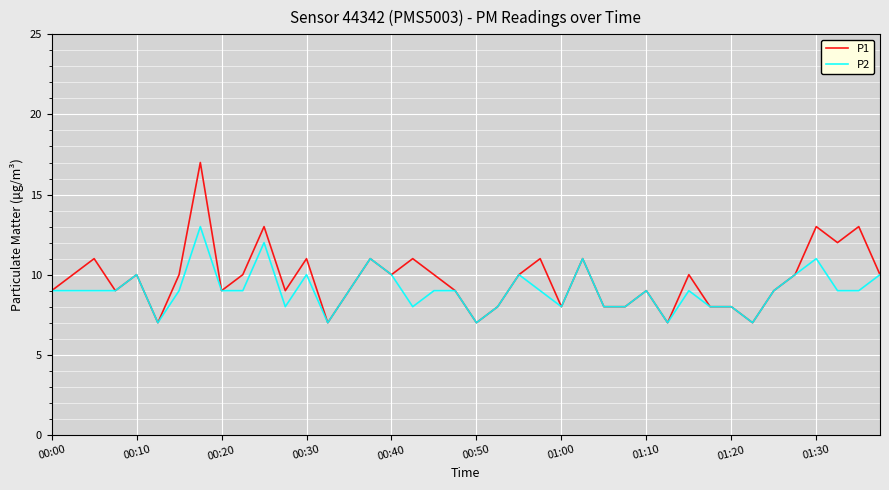

What is the minimum value for P2?

7